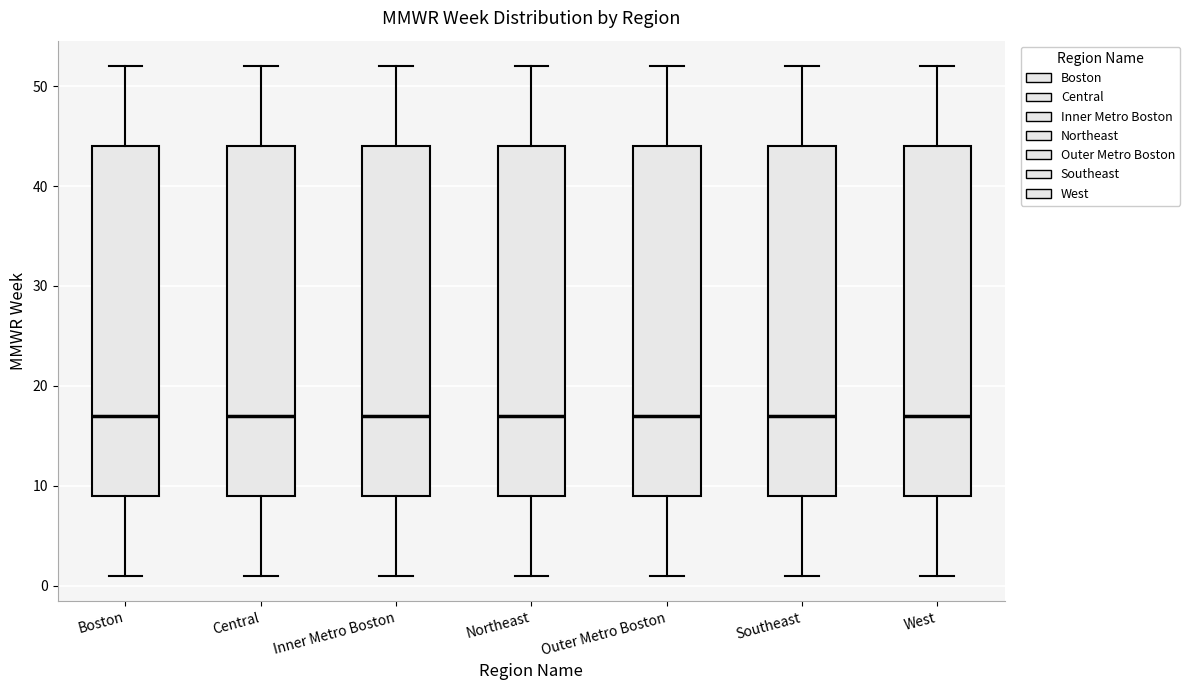

Reading left to right, transcribe this box plot: for each box, give where its median line is, the range the box spans, and where its two whiskers end, as read against the y-axis. The values are not printed on the chart, so give them approximately, as read against the axis.

Boston: median 17, box 9 to 44, whiskers 1 to 52
Central: median 17, box 9 to 44, whiskers 1 to 52
Inner Metro Boston: median 17, box 9 to 44, whiskers 1 to 52
Northeast: median 17, box 9 to 44, whiskers 1 to 52
Outer Metro Boston: median 17, box 9 to 44, whiskers 1 to 52
Southeast: median 17, box 9 to 44, whiskers 1 to 52
West: median 17, box 9 to 44, whiskers 1 to 52